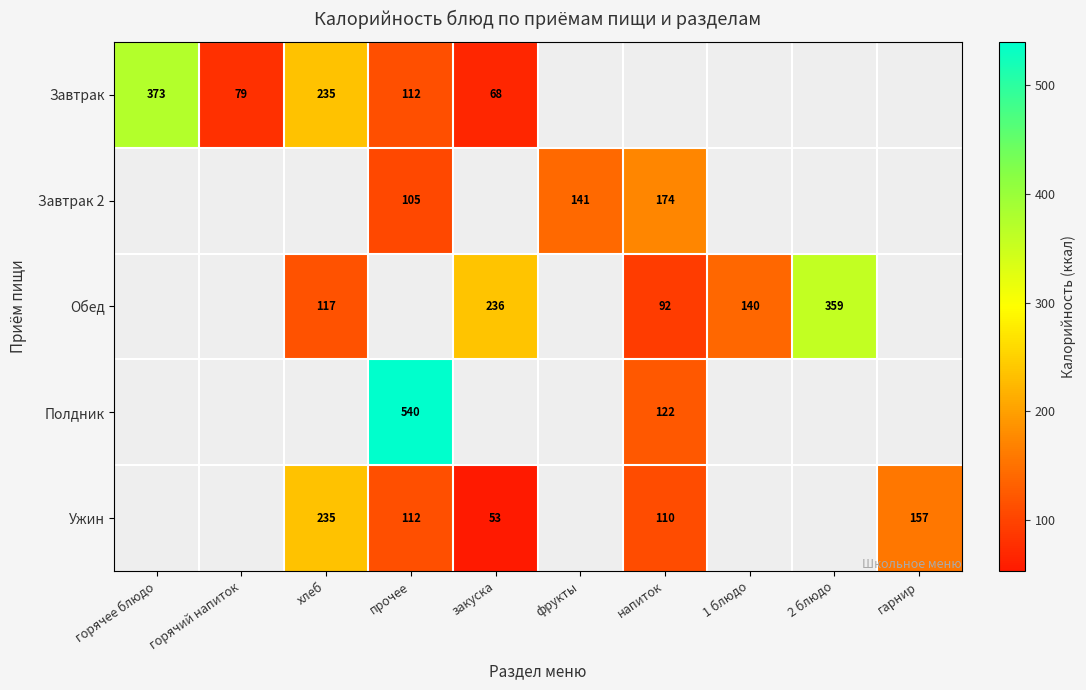

What is the sum of the Ужин values at закуска and напиток?

163